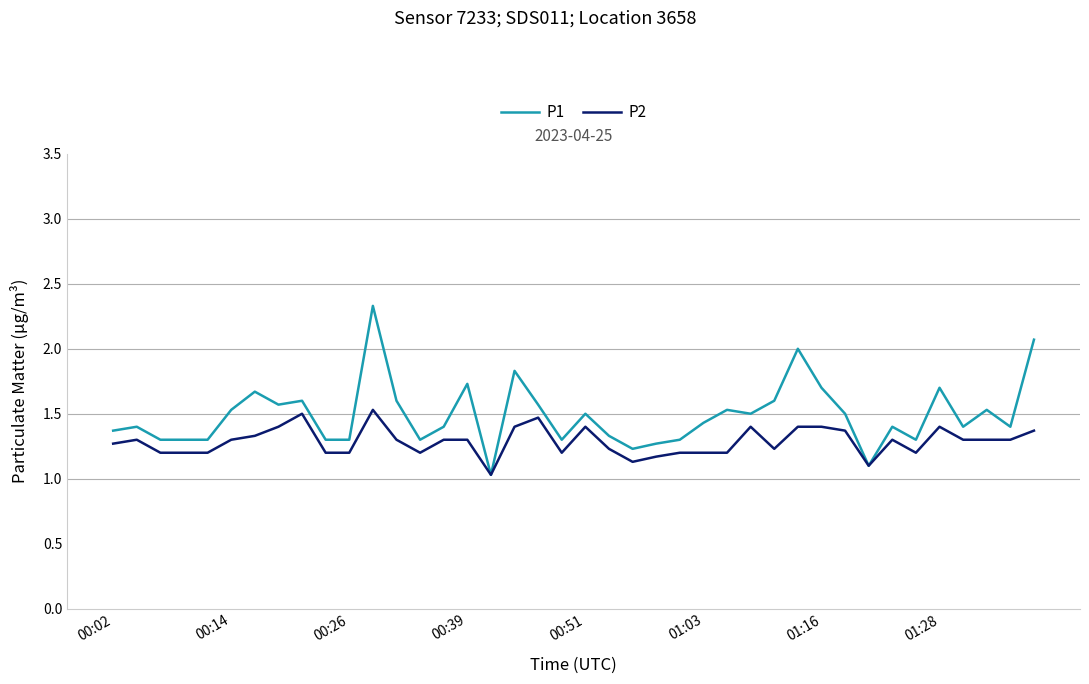

Rank the series by their maximum value, from highest to lowest.

P1, P2